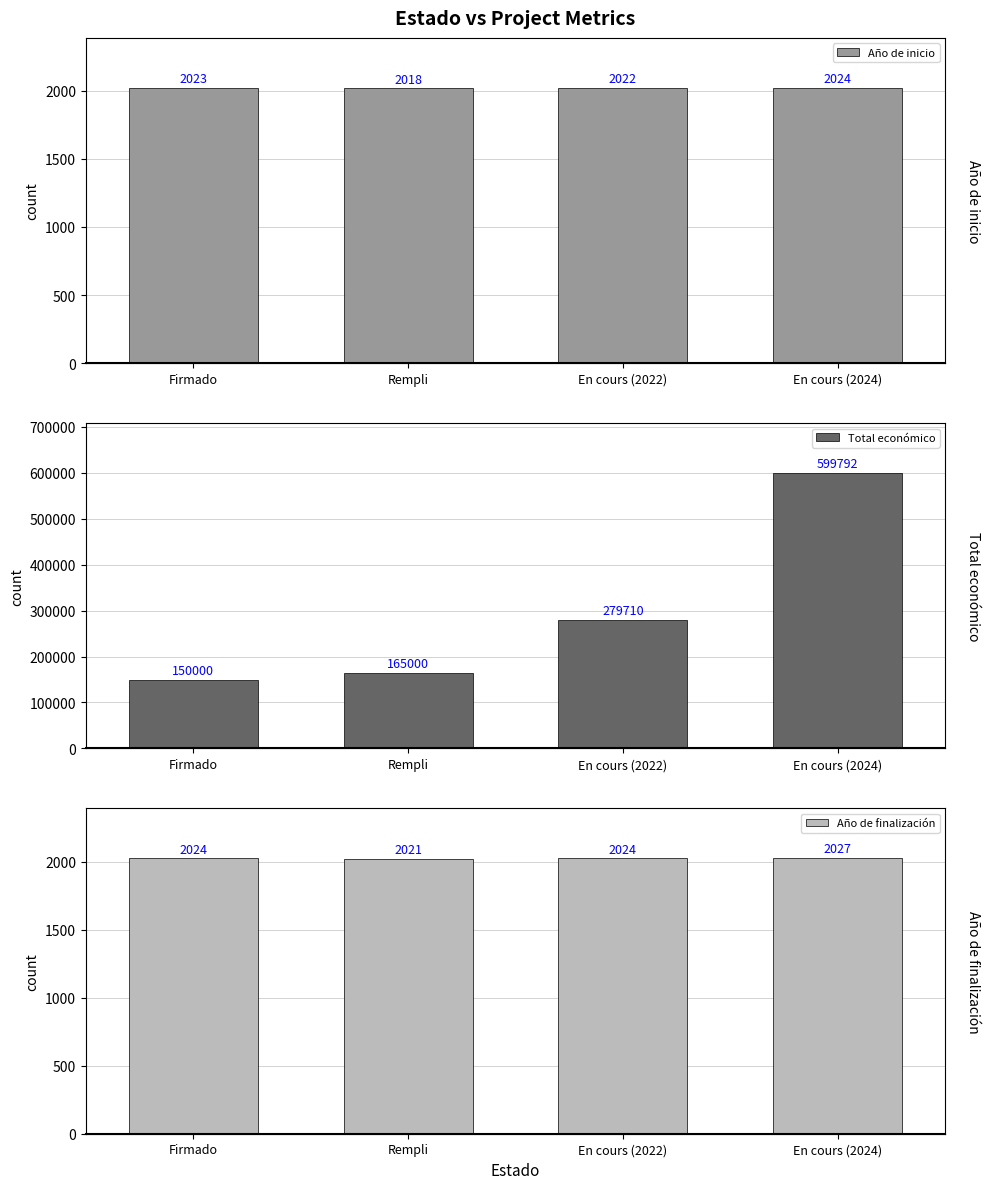

Which category has the highest value in the Año de finalización series?

En cours (2024)